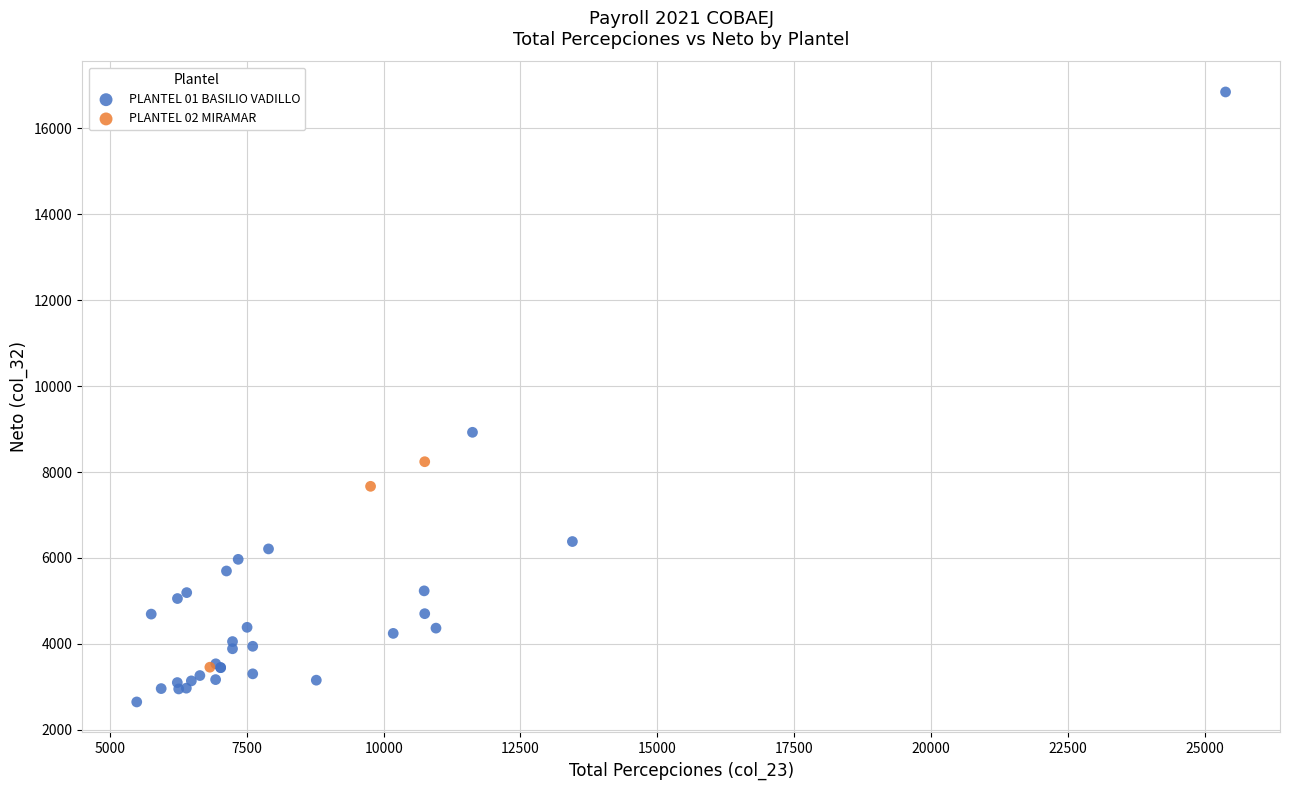

Which series reaches the maximum Y coordinate?

PLANTEL 01 BASILIO VADILLO